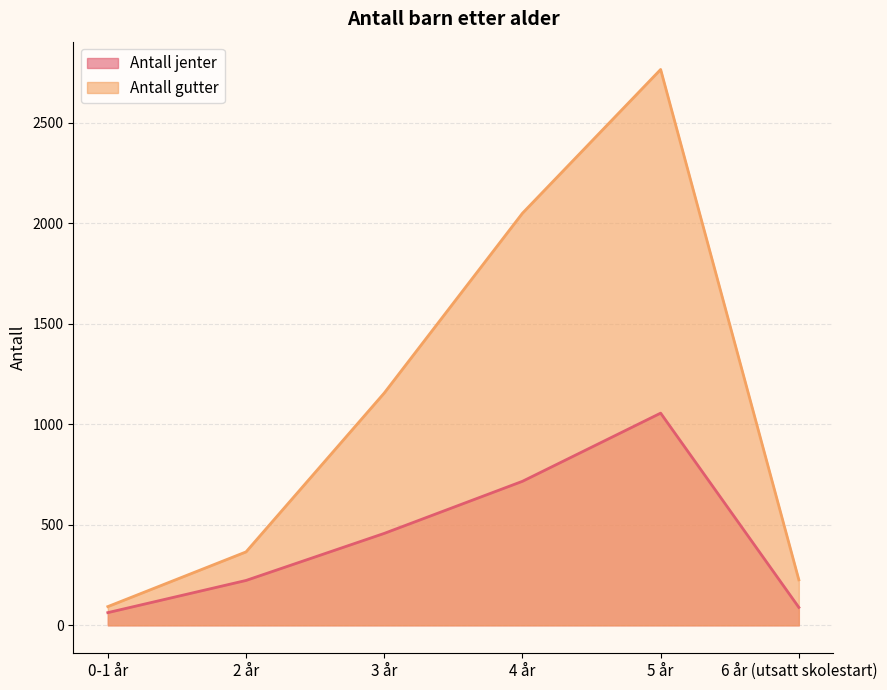

What are all the series names shown in the legend?

Antall jenter, Antall gutter